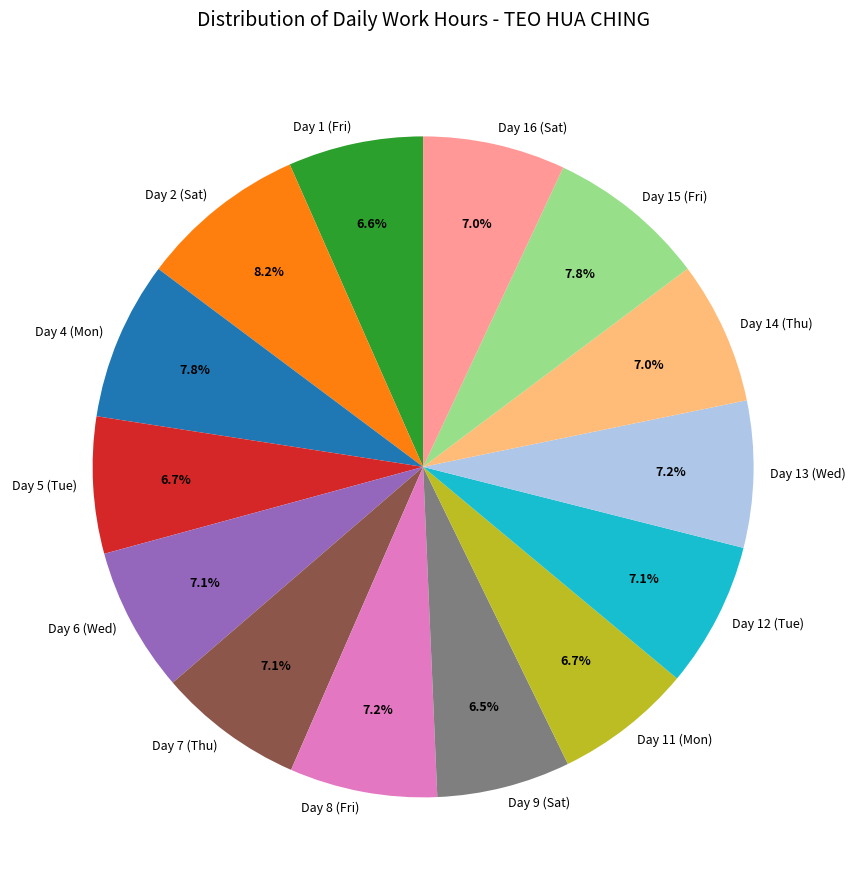

To the nearest percent, what portion does Day 1 (Fri) represent?

7%